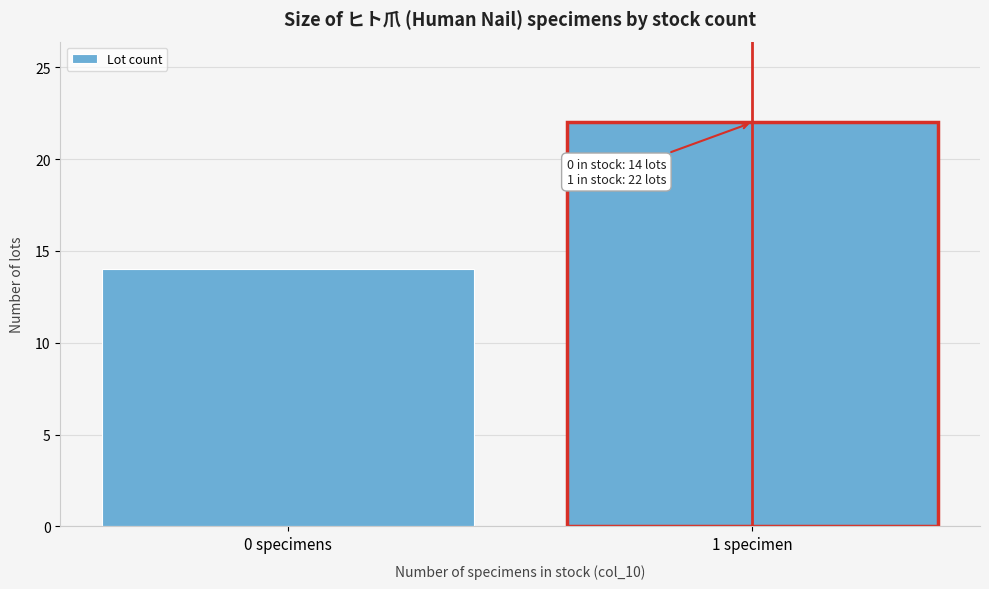

Reading left to right, extract all data points from this chart.

14	22